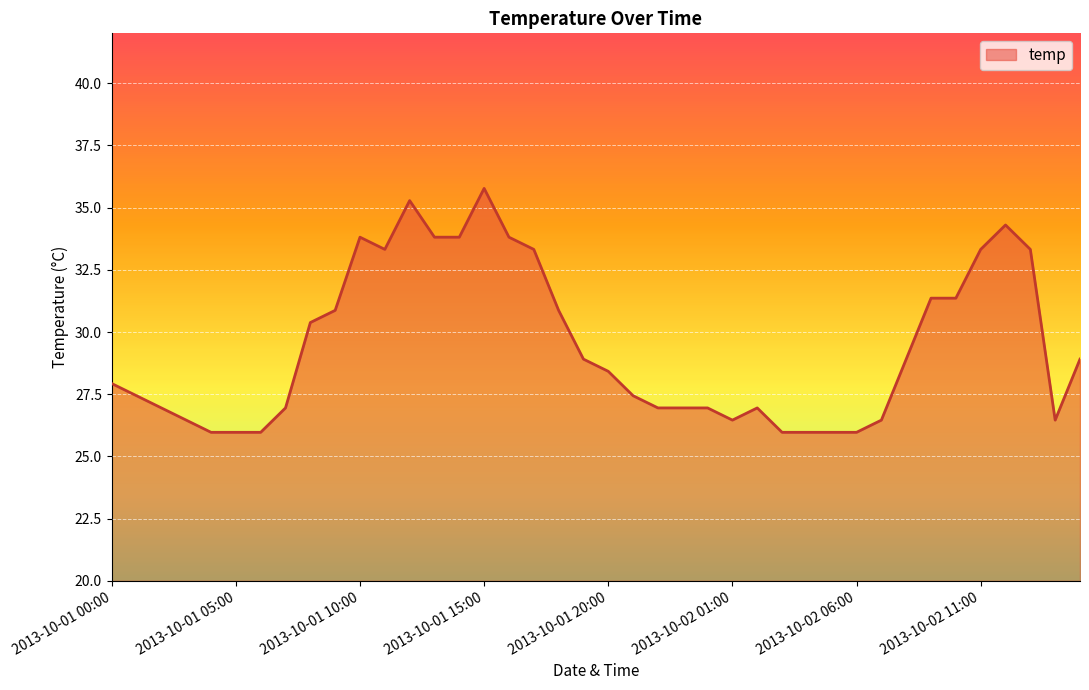

What is the average value?

29.4